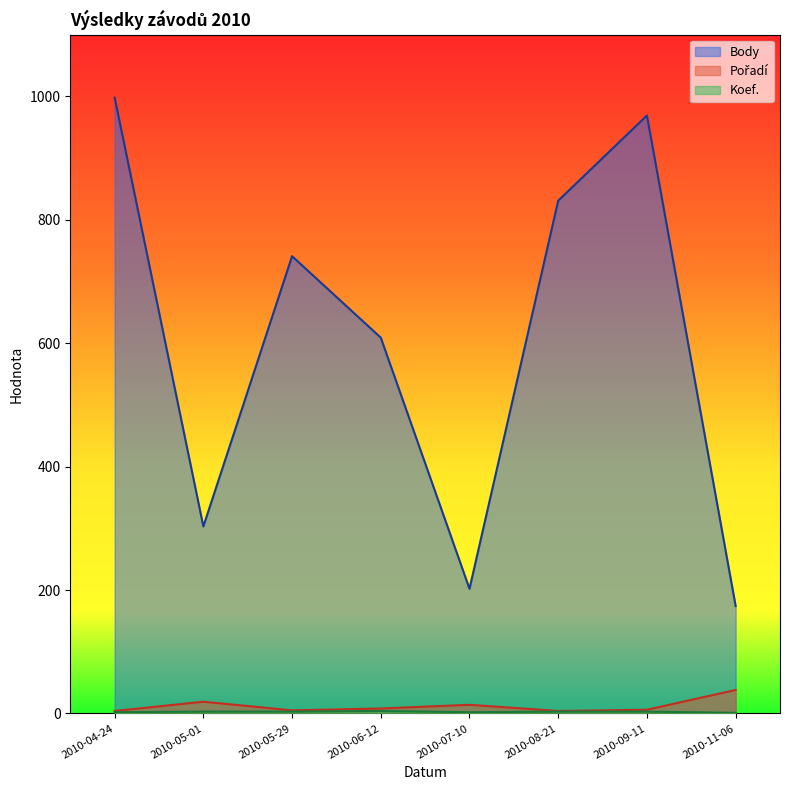

True or false: Pořadí and Koef. cross at least once.

False